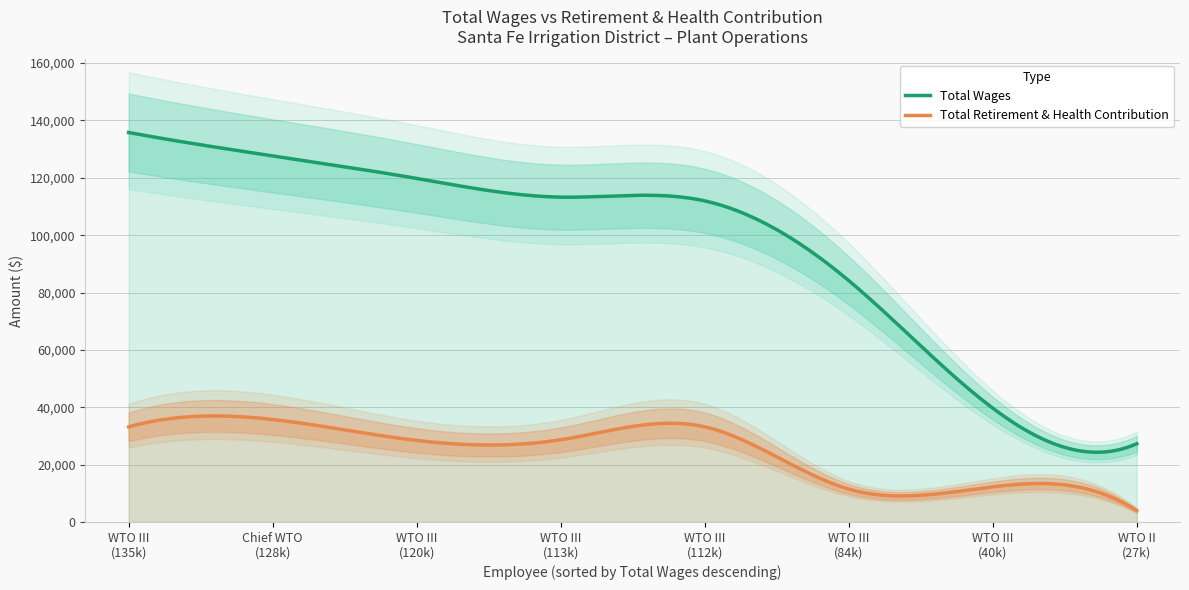

True or false: Total Retirement & Health Contribution and Total Wages intersect in this chart.

False